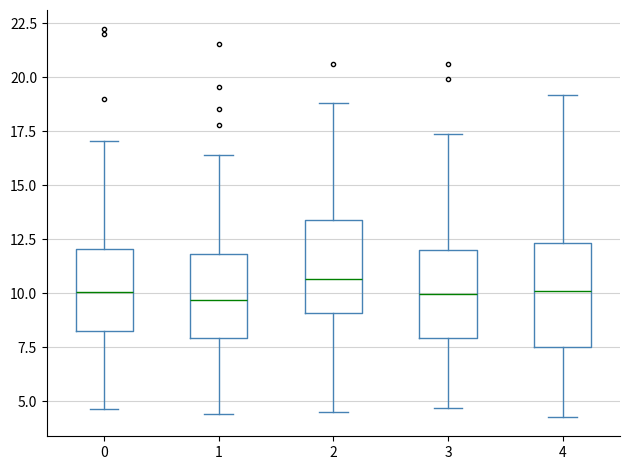

Where is the upper edge of the box at x = 4 on the y-axis? The values are not printed on the chart, so give them approximately, as read against the axis.

12.5